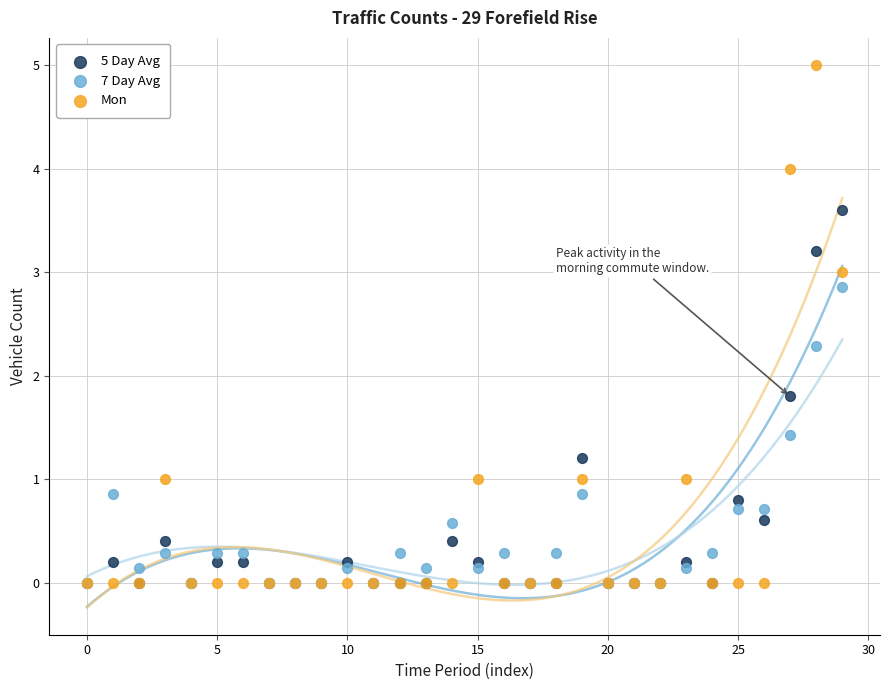

In the Mon series, what Y value is closest to 2?

1.0